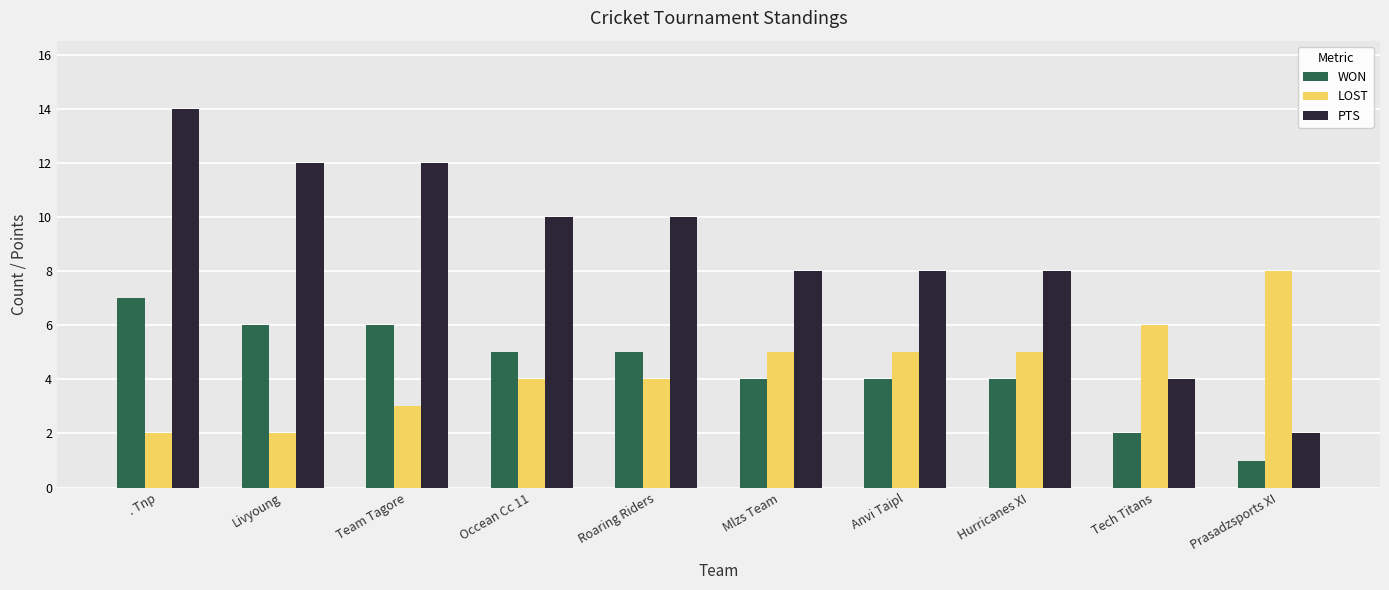

How many PTS values are between 8 and 12?

7